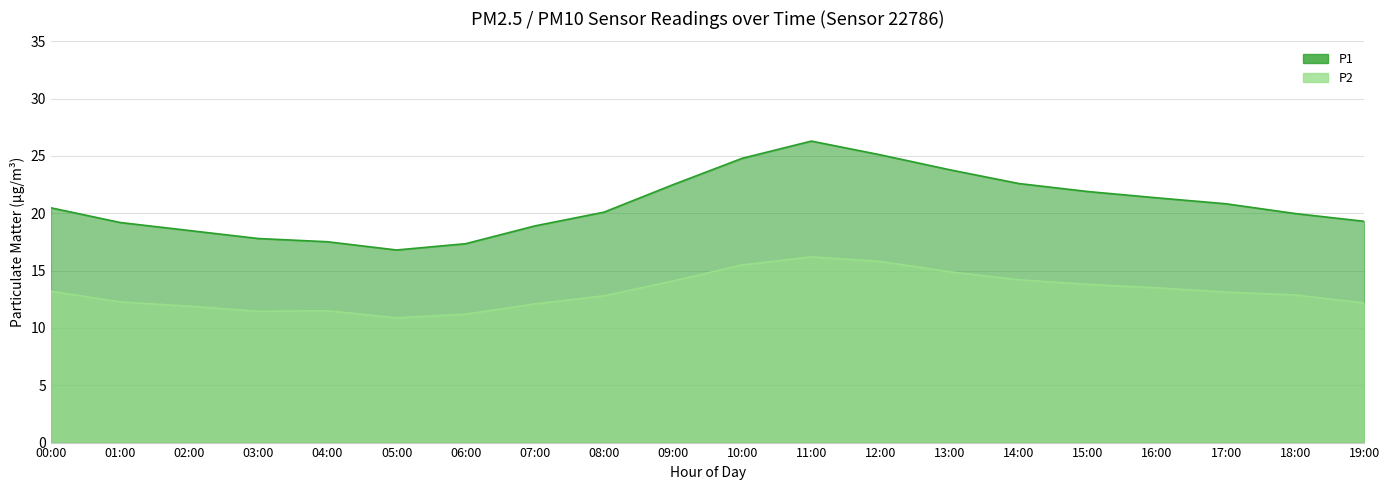

What is the maximum value shown in the chart?

26.3